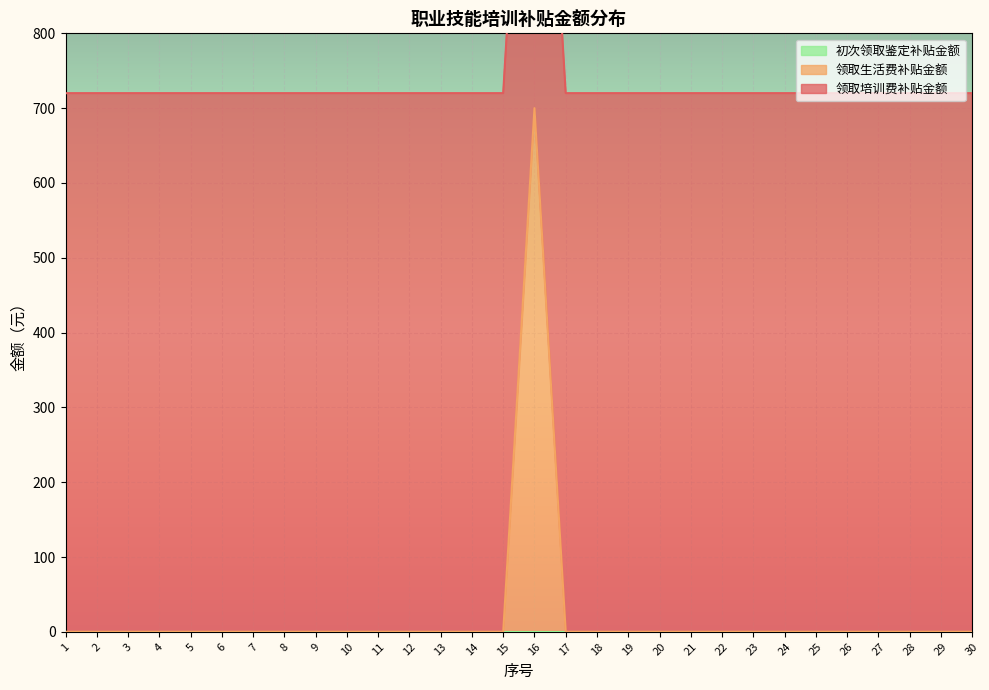

What are all the series names shown in the legend?

领取培训费补贴金额, 领取生活费补贴金额, 初次领取鉴定补贴金额